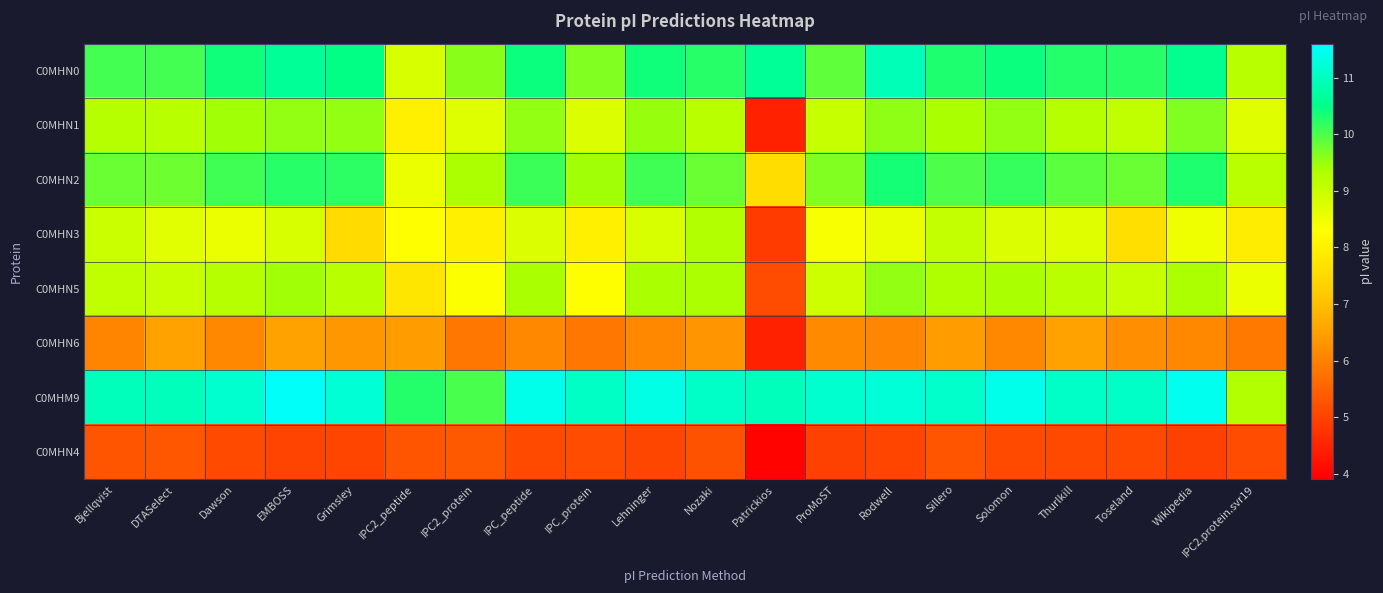

Rank the series at Lehninger from lowest to highest value.

C0MHN4, C0MHN6, C0MHN3, C0MHN5, C0MHN1, C0MHN2, C0MHN0, C0MHM9